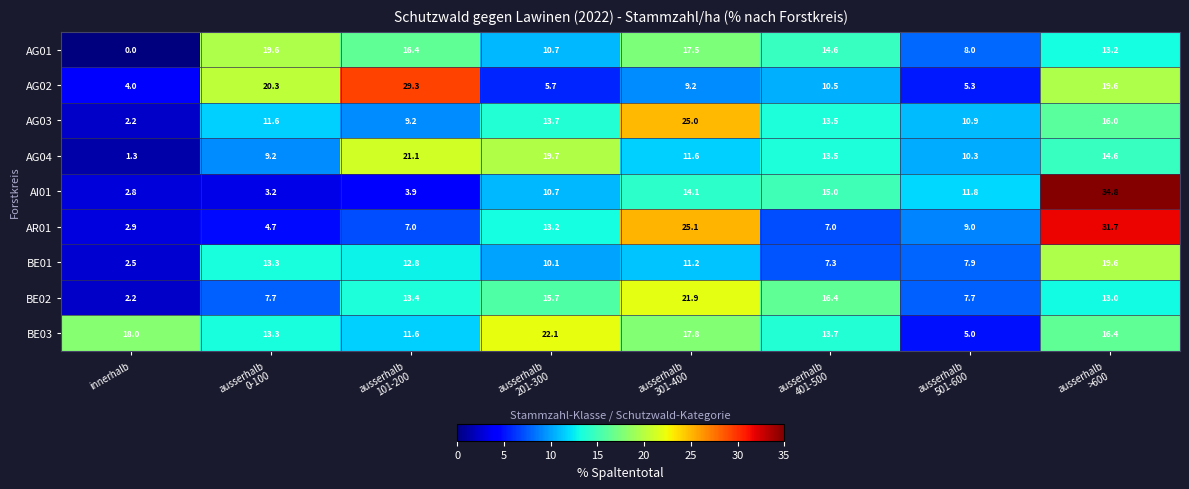

What is the difference between the highest and lowest values at ausserhalb
201-300?

16.4